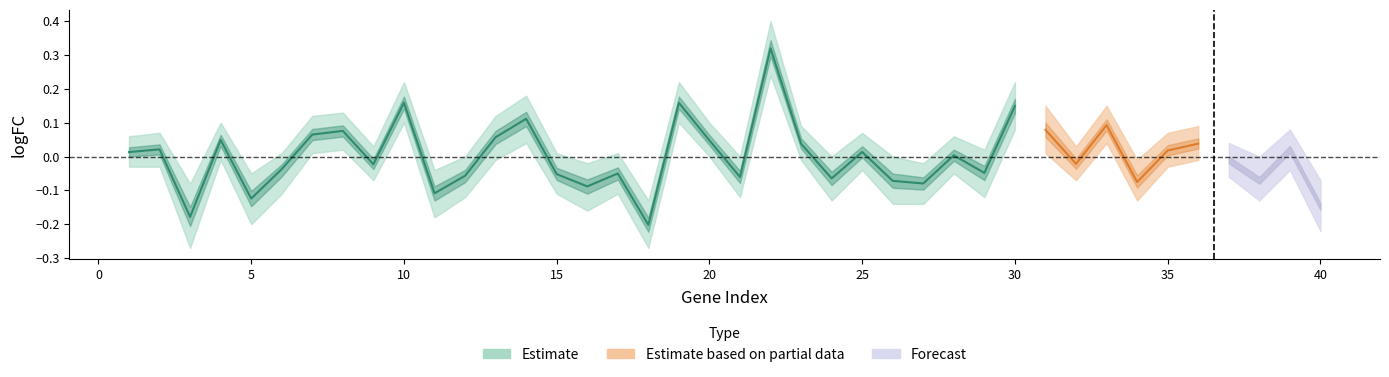

How many values in the logFC series are below 0?

20